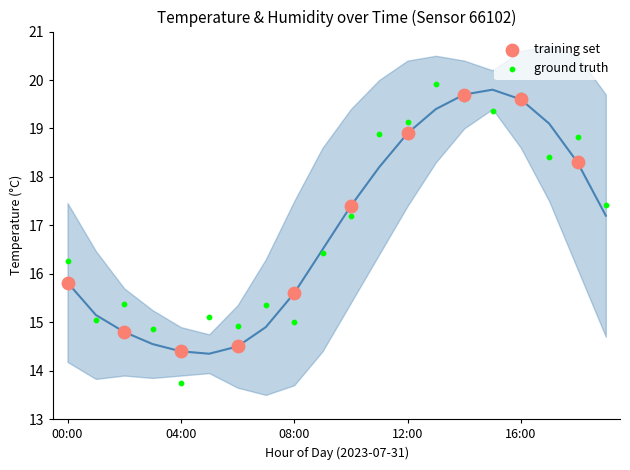

Which series has the widest spread of Y values?

ground truth